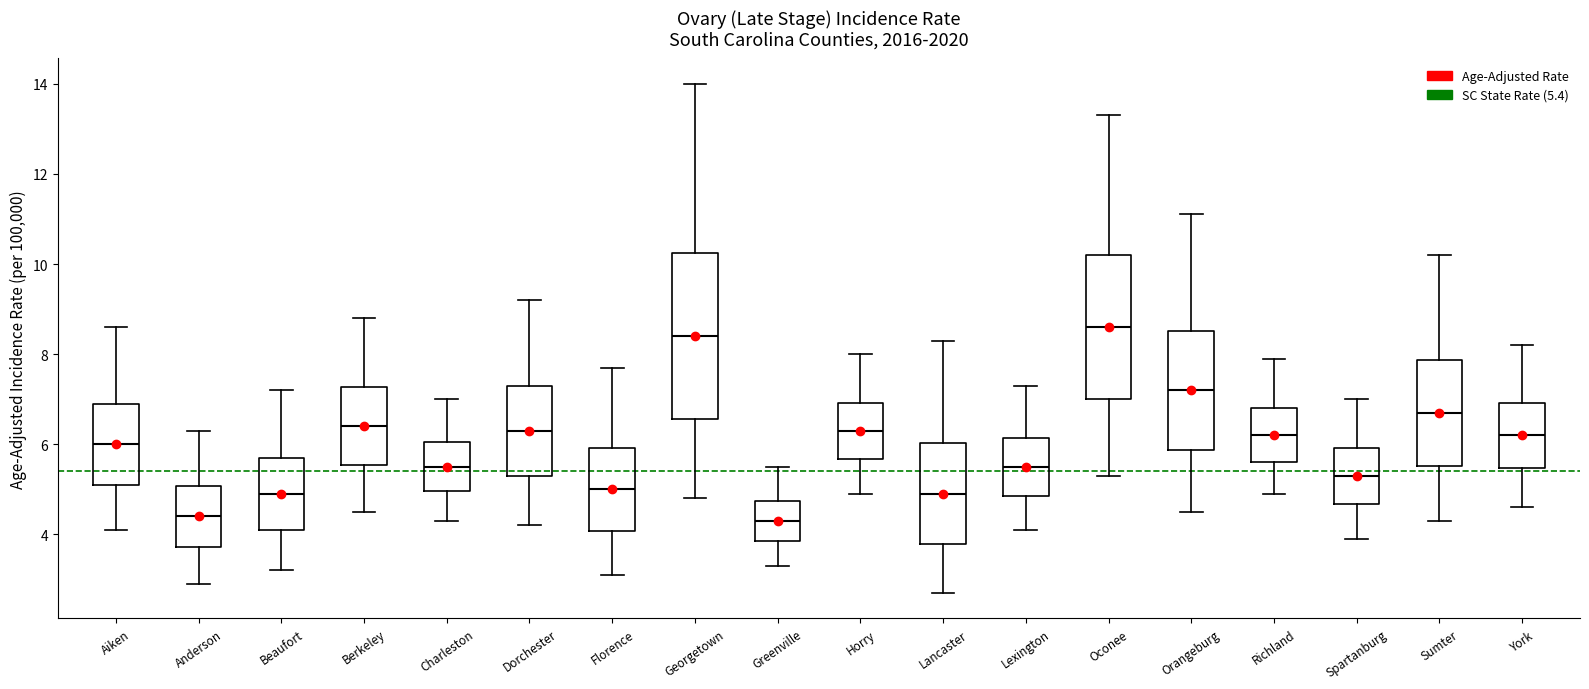

Reading left to right, transcribe this box plot: for each box, give where its median line is, the range the box spans, and where its two whiskers end, as read against the y-axis. The values are not printed on the chart, so give them approximately, as read against the axis.

Aiken: median 6.0, box 5.2 to 7.0, whiskers 4.2 to 8.6
Anderson: median 4.4, box 3.8 to 5.0, whiskers 3.0 to 6.4
Beaufort: median 5.0, box 4.2 to 5.8, whiskers 3.2 to 7.2
Berkeley: median 6.4, box 5.6 to 7.2, whiskers 4.6 to 8.8
Charleston: median 5.6, box 5.0 to 6.0, whiskers 4.4 to 7.0
Dorchester: median 6.4, box 5.4 to 7.4, whiskers 4.2 to 9.2
Florence: median 5.0, box 4.0 to 6.0, whiskers 3.2 to 7.8
Georgetown: median 8.4, box 6.6 to 10.2, whiskers 4.8 to 14.0
Greenville: median 4.4, box 3.8 to 4.8, whiskers 3.4 to 5.6
Horry: median 6.4, box 5.6 to 7.0, whiskers 5.0 to 8.0
Lancaster: median 5.0, box 3.8 to 6.0, whiskers 2.8 to 8.4
Lexington: median 5.6, box 4.8 to 6.2, whiskers 4.2 to 7.4
Oconee: median 8.6, box 7.0 to 10.2, whiskers 5.4 to 13.4
Orangeburg: median 7.2, box 5.8 to 8.6, whiskers 4.6 to 11.2
Richland: median 6.2, box 5.6 to 6.8, whiskers 5.0 to 8.0
Spartanburg: median 5.4, box 4.6 to 6.0, whiskers 4.0 to 7.0
Sumter: median 6.8, box 5.6 to 7.8, whiskers 4.4 to 10.2
York: median 6.2, box 5.4 to 7.0, whiskers 4.6 to 8.2